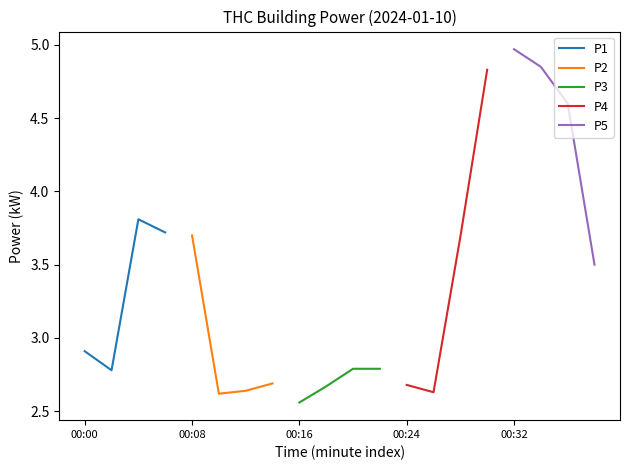

In P4, how many points are lower than both neighbors (excluding endpoints)?

1